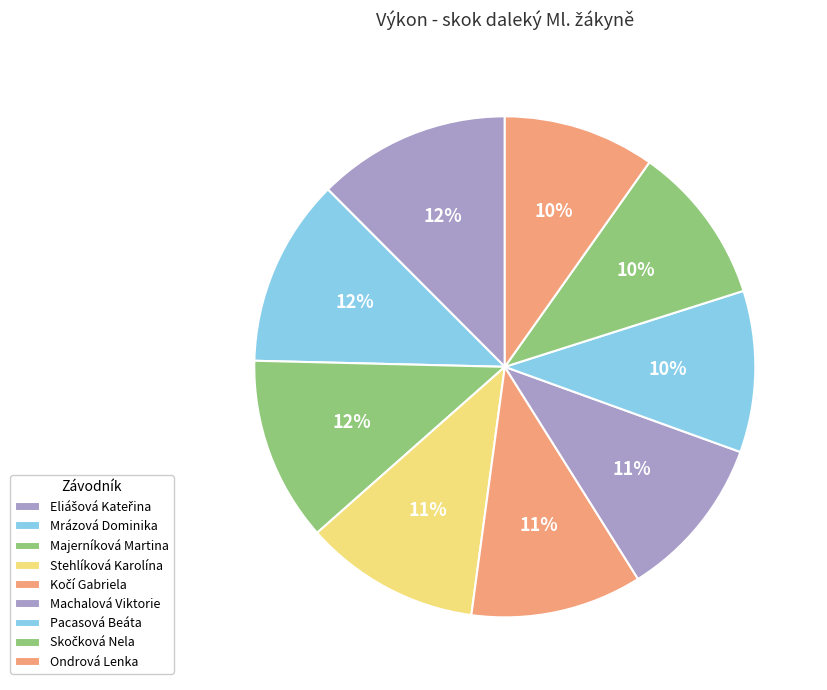

How many segments does this pie chart have?

9